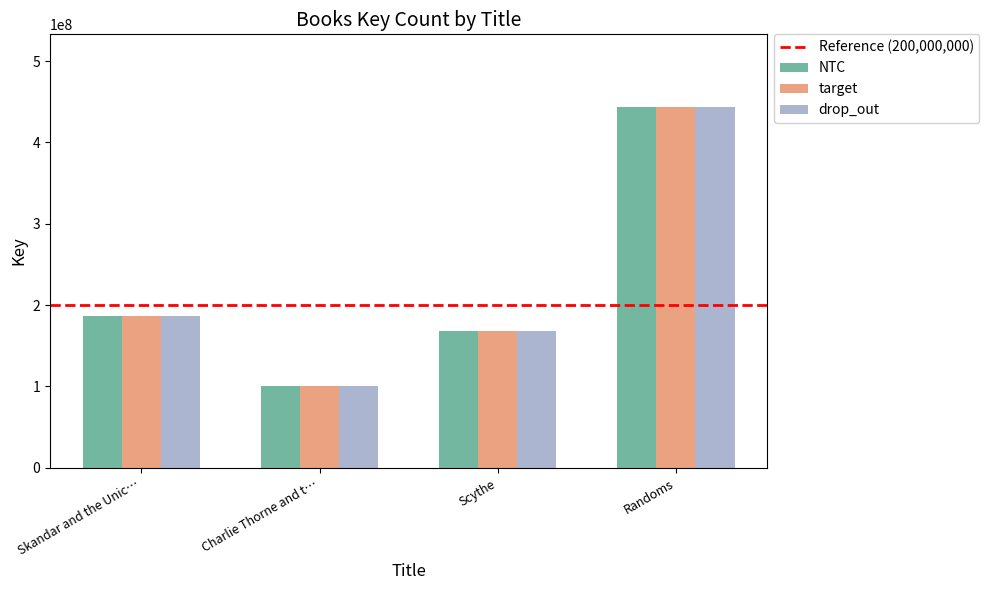

Which category has the lowest value in the target series?

Charlie Thorne and t…